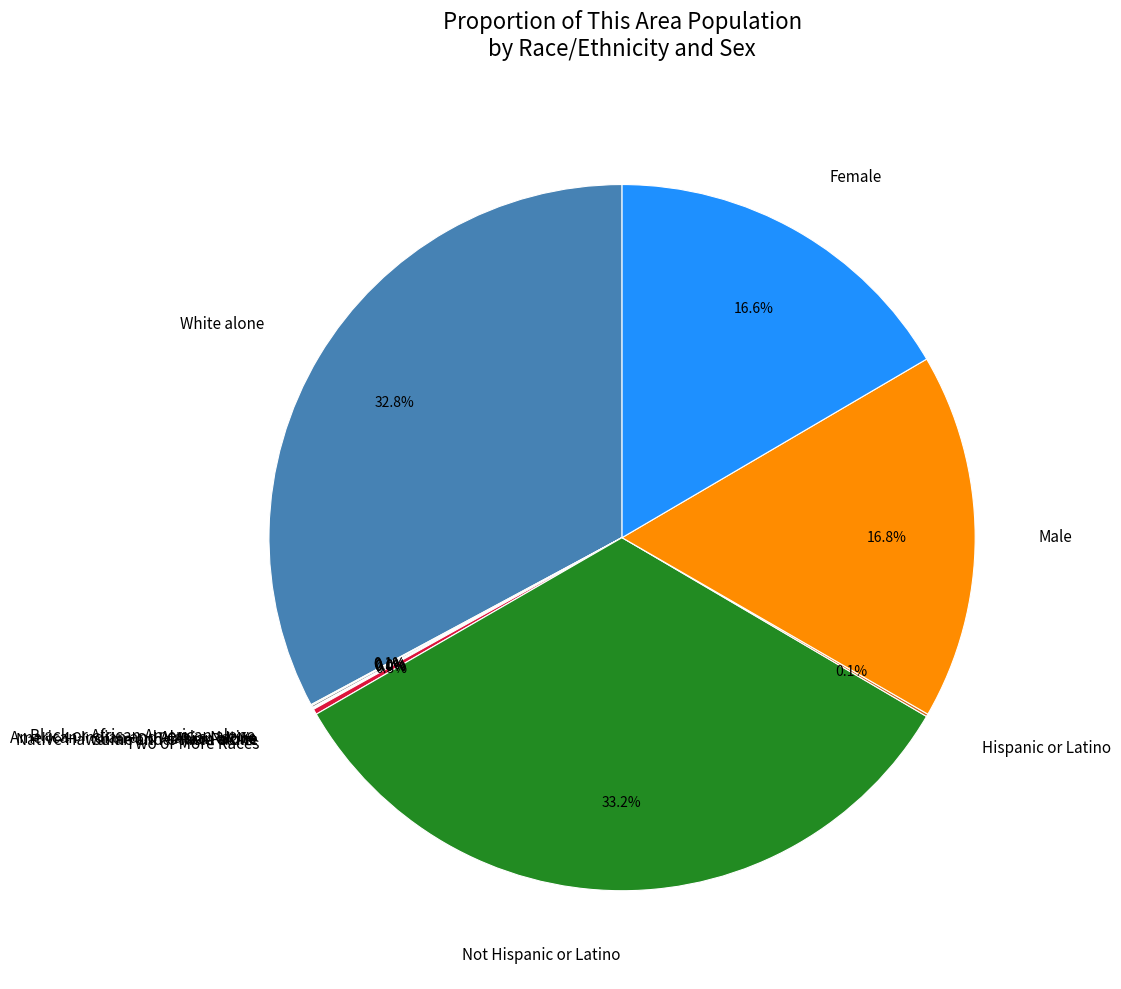

Is it true that White alone is 38% of the pie?

False